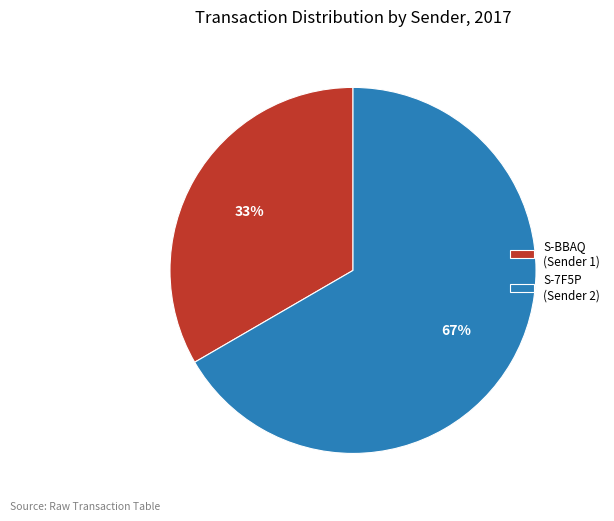

To the nearest percent, what is the average slice percentage?

50%